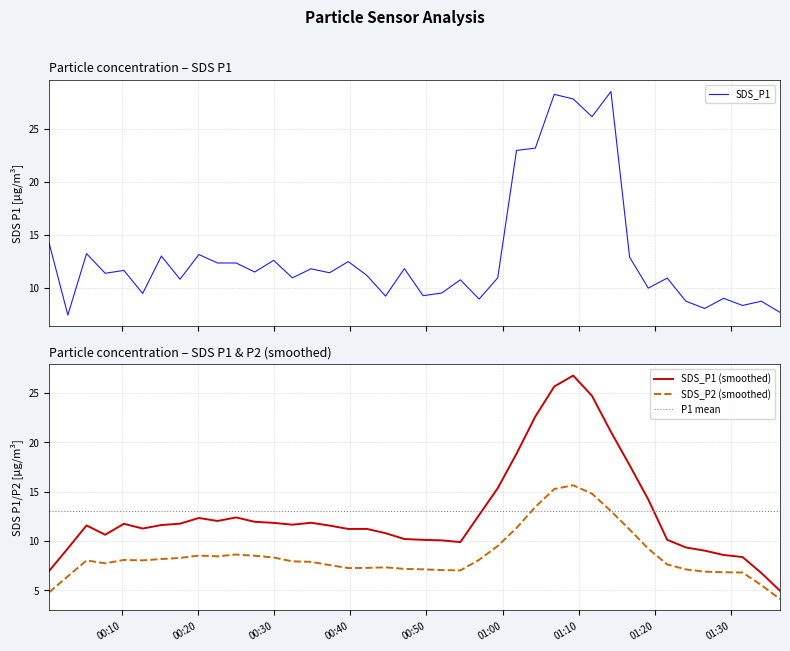

At which label is the value closest to 17?

2022/11/28 00:00:30